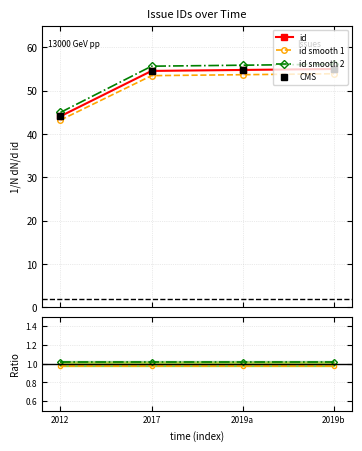

What position from the right is 2019b?

1